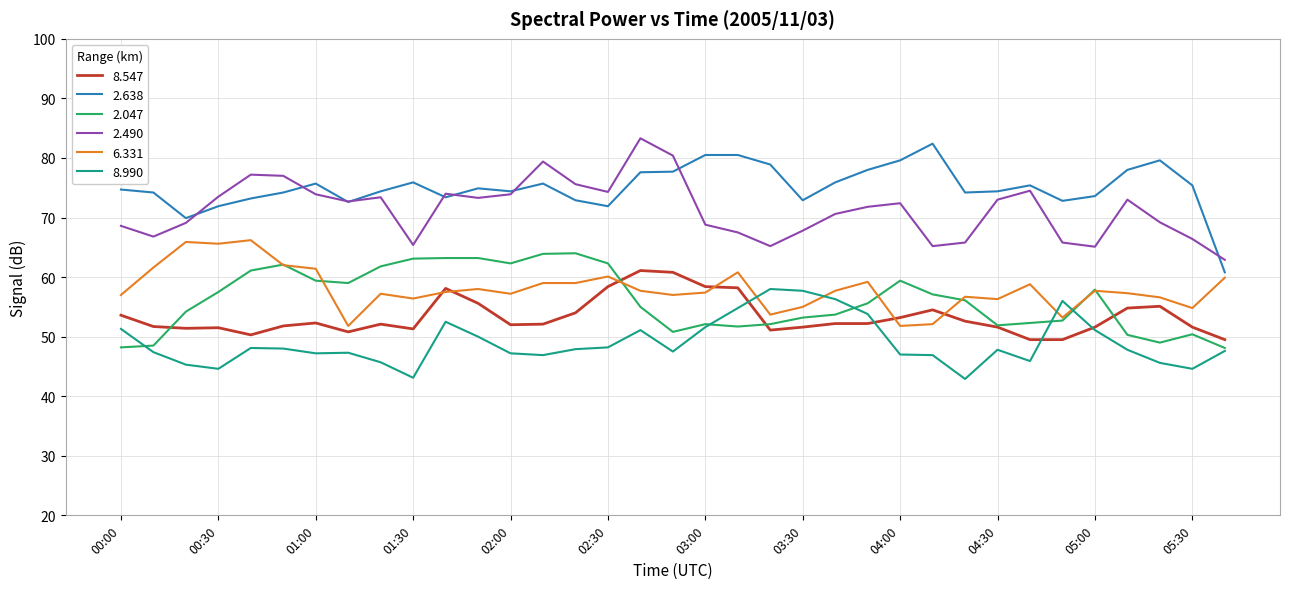

Which series has the largest total across all categories?

2.638